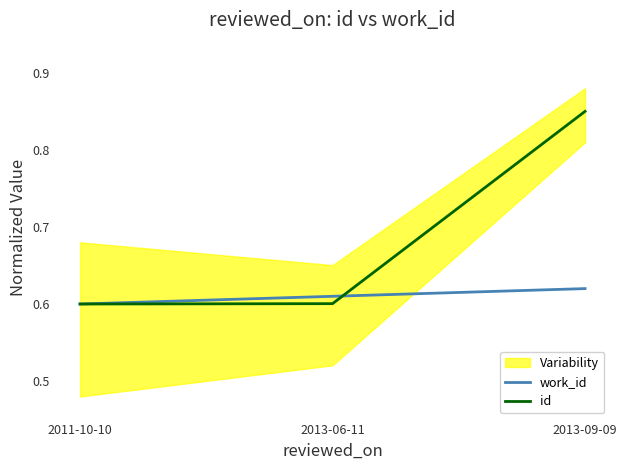

Reading right to left, extract all data points from this chart.

work_id: 0.6	0.6	0.6
id: 0.8	0.6	0.6